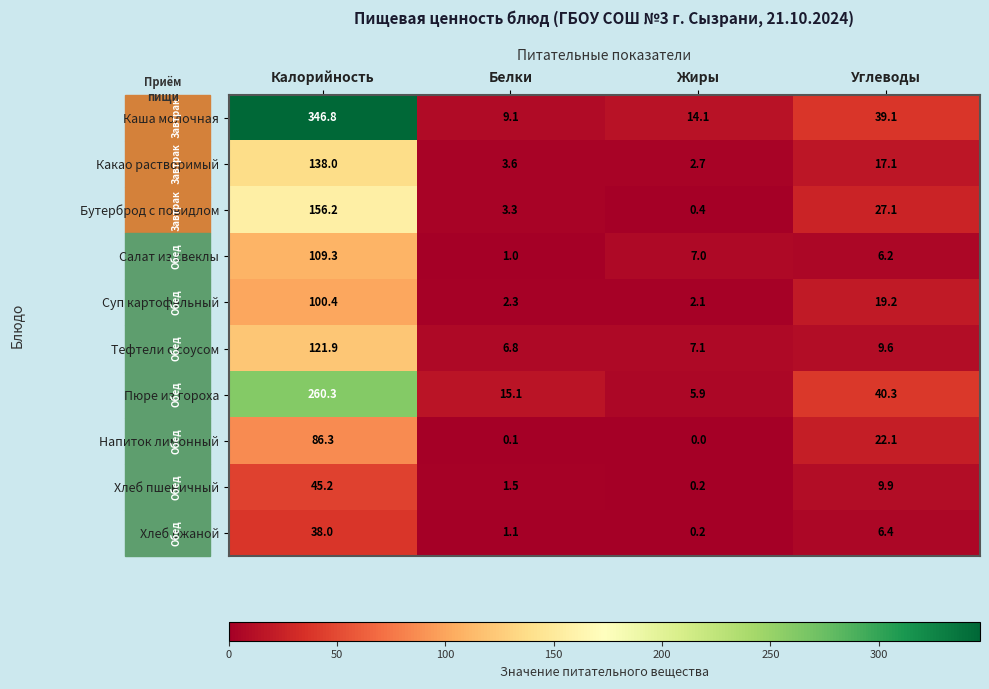

Which category has the lowest value across all series?

Жиры